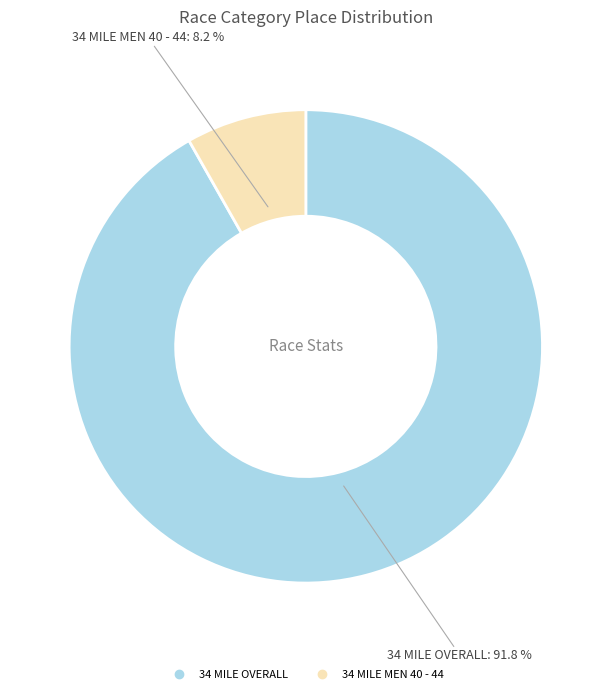

Which category has the smallest portion of the pie?

34 MILE MEN 40 - 44